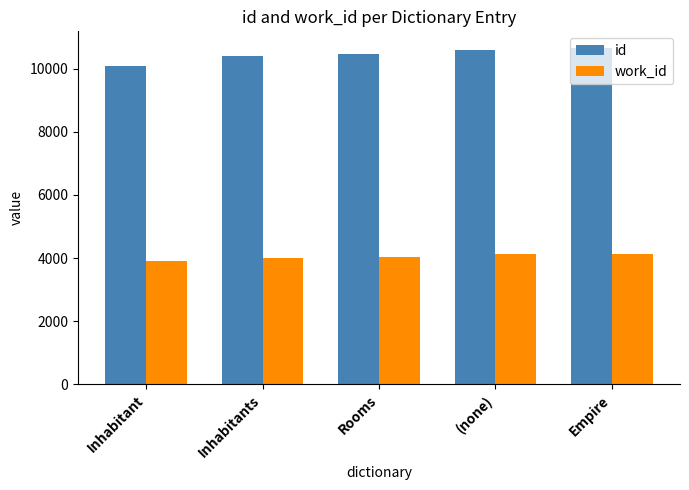

List the series in order of their peak value, lowest first.

work_id, id